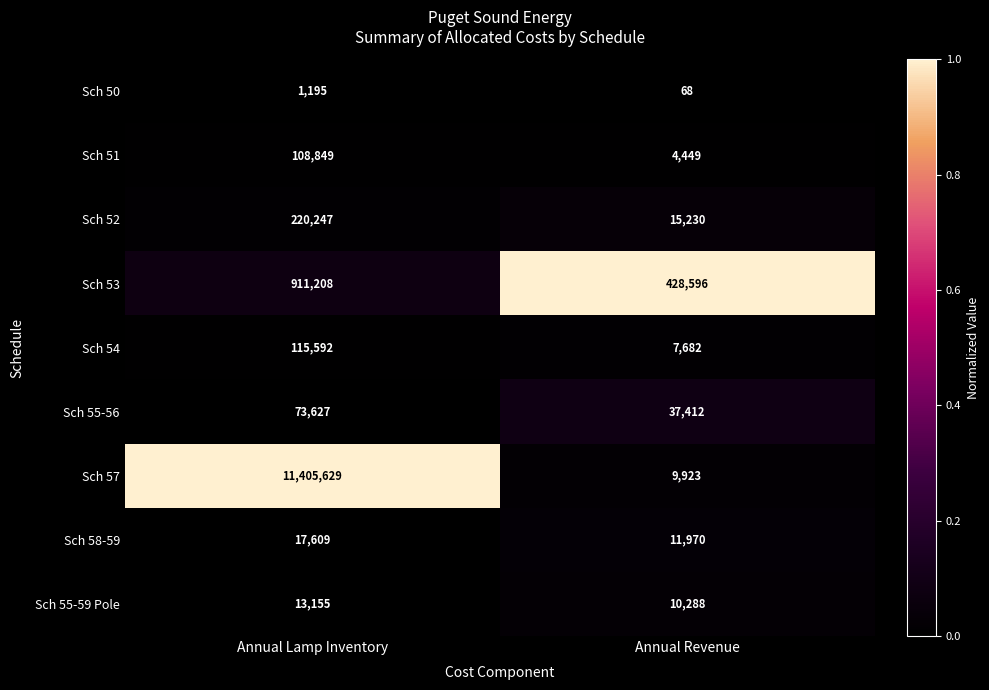

Count the number of data series in this chart.

9